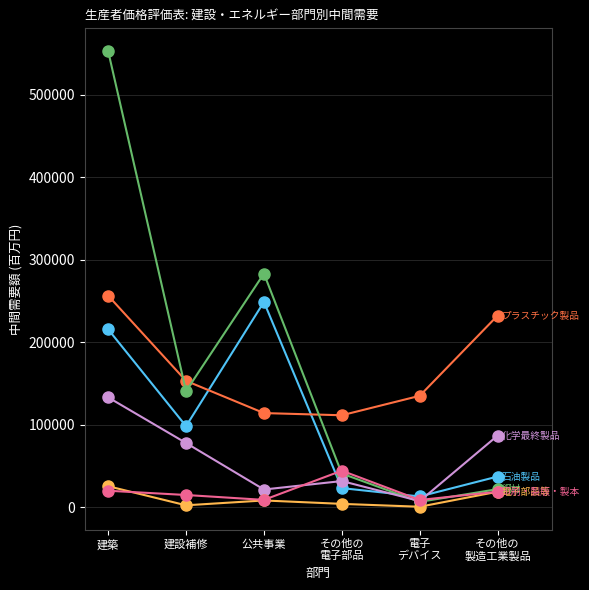

At which category is the sum across all series the highest?

建築